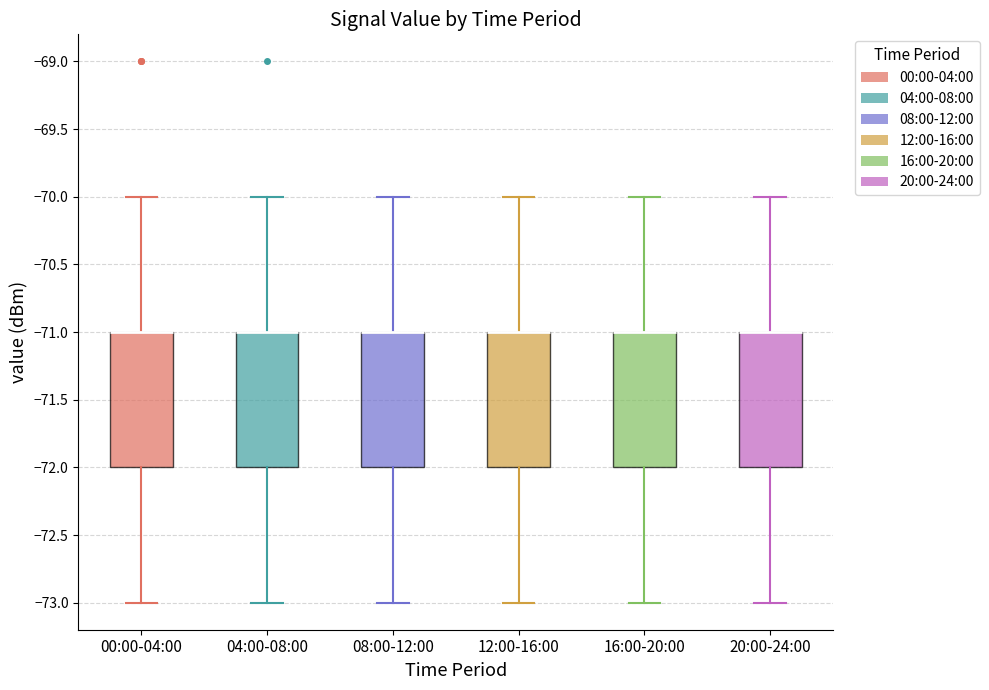

Reading left to right, transcribe this box plot: for each box, give where its median line is, the range the box spans, and where its two whiskers end, as read against the y-axis. The values are not printed on the chart, so give them approximately, as read against the axis.

00:00-04:00: median -71 (drawn on the box's upper edge), box -72 to -71, whiskers -73 to -70
04:00-08:00: median -71 (drawn on the box's upper edge), box -72 to -71, whiskers -73 to -70
08:00-12:00: median -71 (drawn on the box's upper edge), box -72 to -71, whiskers -73 to -70
12:00-16:00: median -71 (drawn on the box's upper edge), box -72 to -71, whiskers -73 to -70
16:00-20:00: median -71 (drawn on the box's upper edge), box -72 to -71, whiskers -73 to -70
20:00-24:00: median -71 (drawn on the box's upper edge), box -72 to -71, whiskers -73 to -70